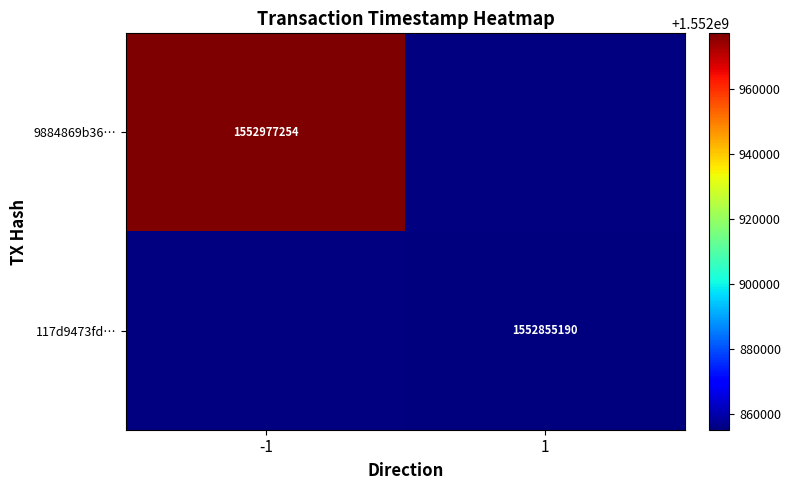

Between 1 and -1, which is larger?

-1